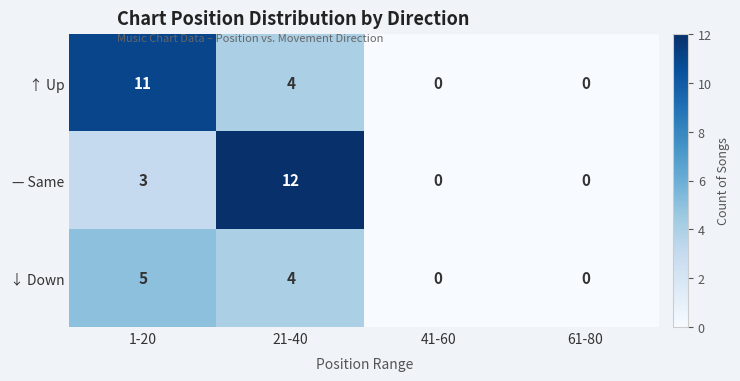

List the series in order of their peak value, lowest first.

↓ Down, ↑ Up, — Same